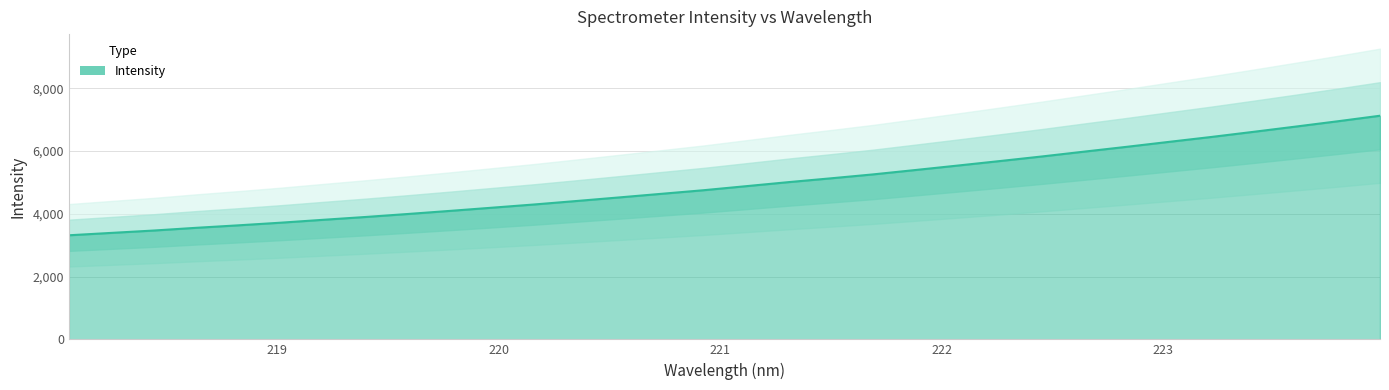

List the labels in order of value, largest first.

223.9802, 223.7895, 223.5987, 223.408, 223.2172, 223.0264, 222.8355, 222.6447, 222.4538, 222.263, 222.0721, 221.8812, 221.6902, 221.4993, 221.3083, 221.1174, 220.9264, 220.7354, 220.5444, 220.3533, 220.1623, 219.9712, 219.7801, 219.589, 219.3979, 219.2067, 219.0156, 218.8244, 218.6332, 218.442, 218.2508, 218.0596